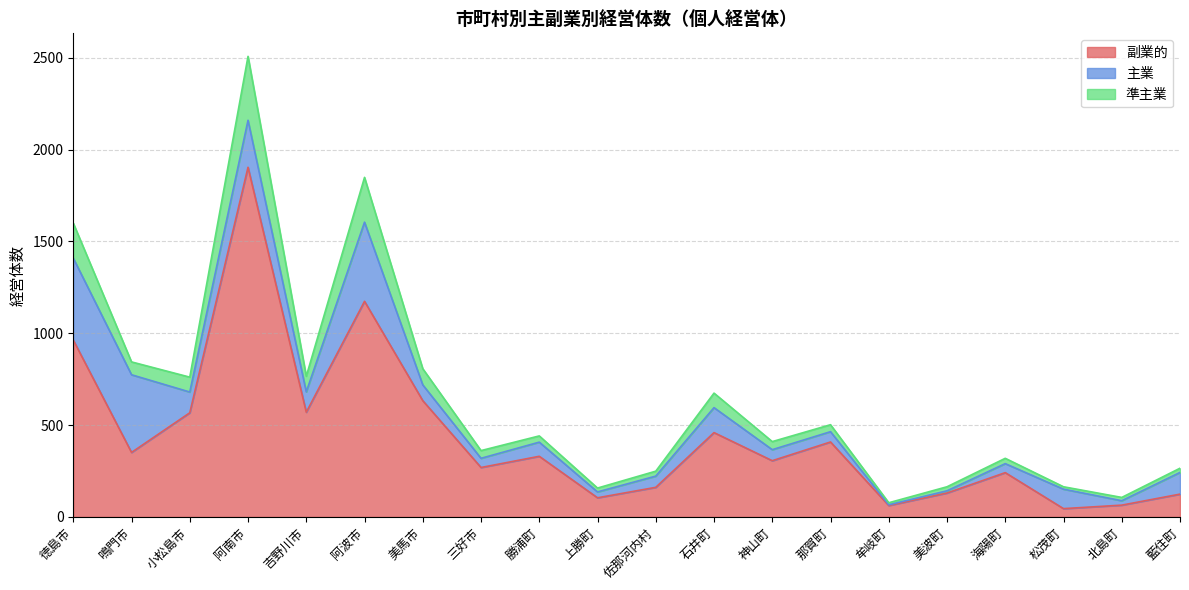

Which category has the lowest value in the 準主業 series?

牟岐町